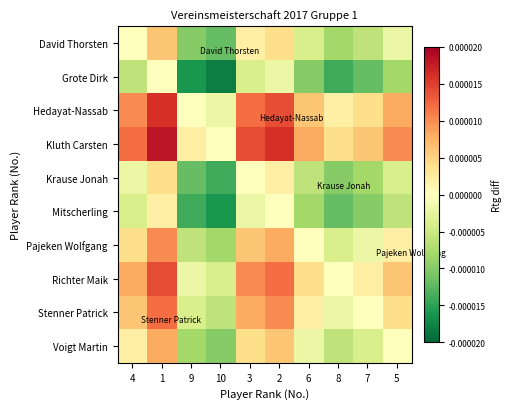

Between 2 and 6, which series saw the biggest shift?

Richter Maik